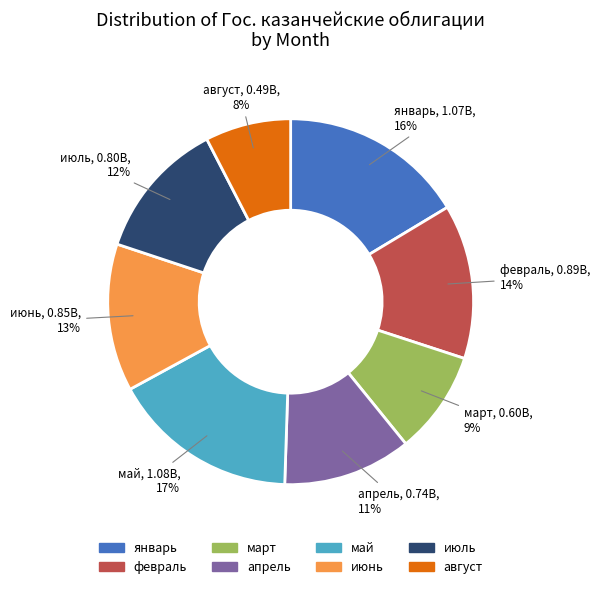

Which has a higher value, апрель or январь?

январь